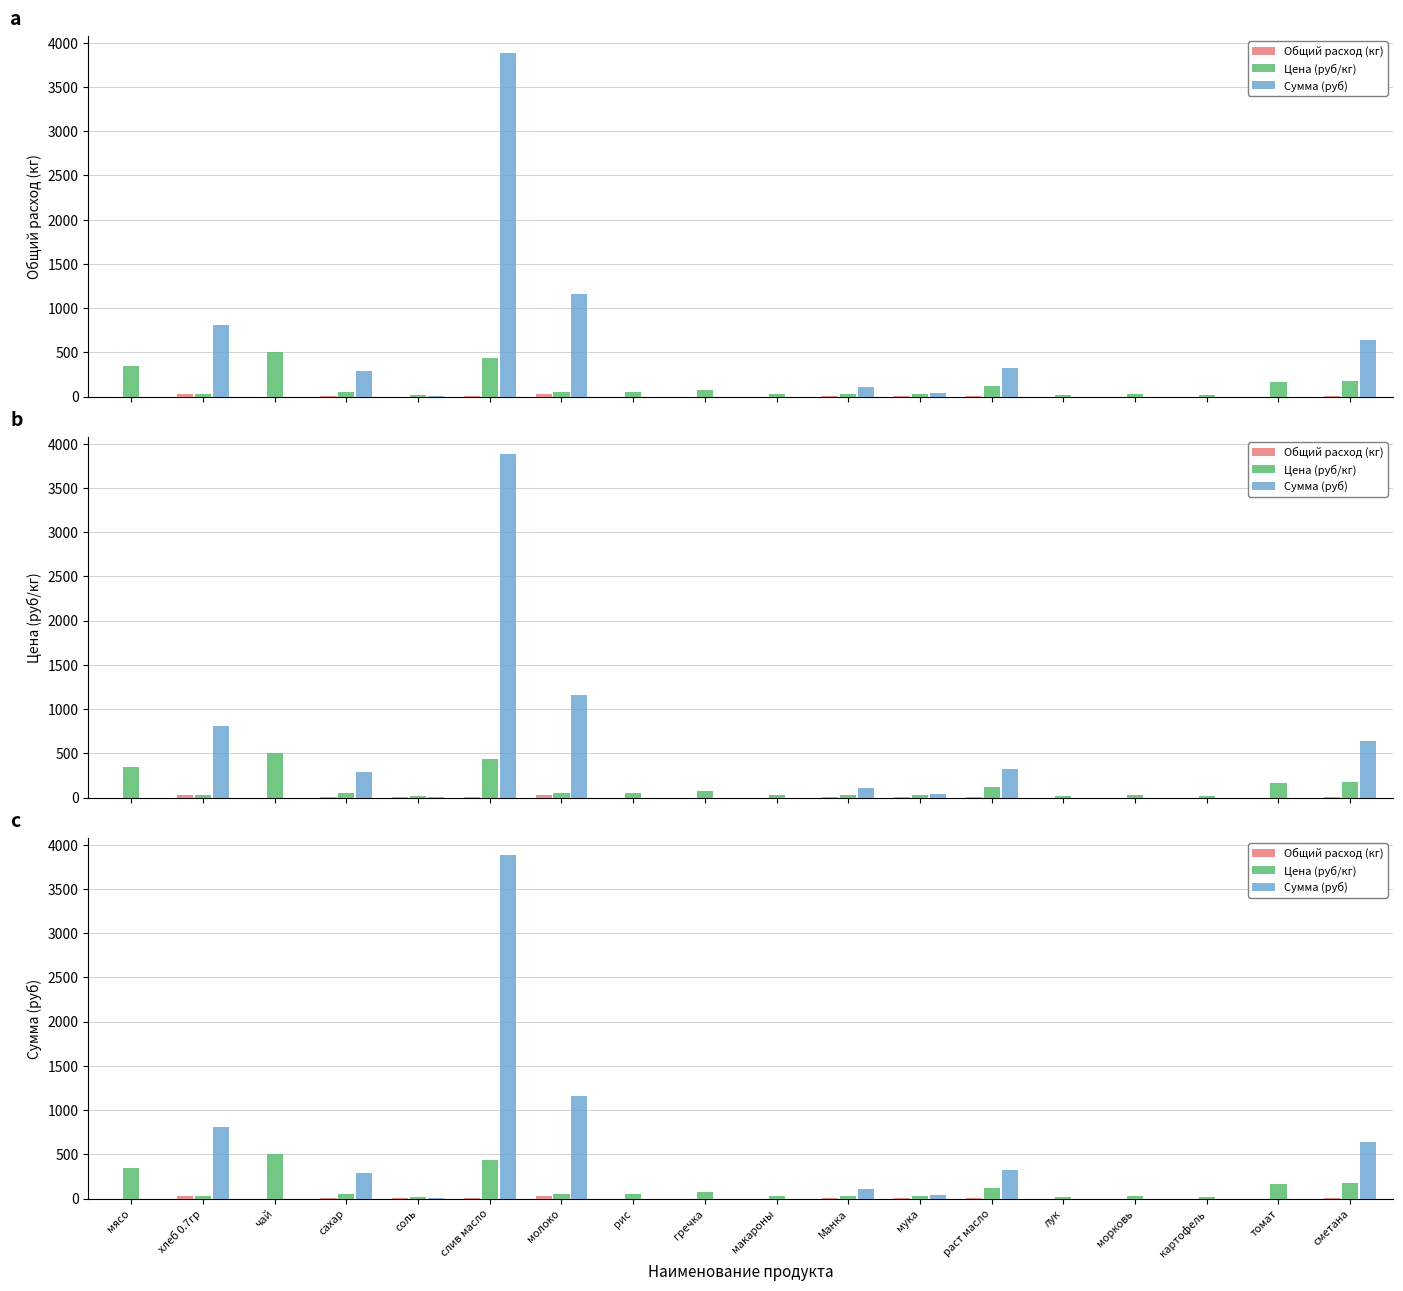

Rank the series by their maximum value, from highest to lowest.

Сумма (руб), Цена (руб/кг), Общий расход (кг)